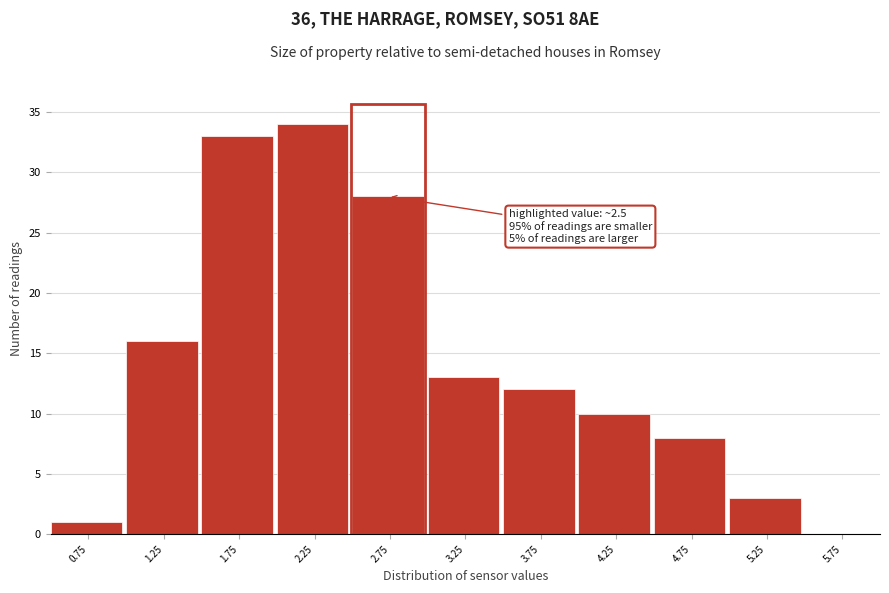

Which range on the x-axis has the tallest bar?

2.0 to 2.5